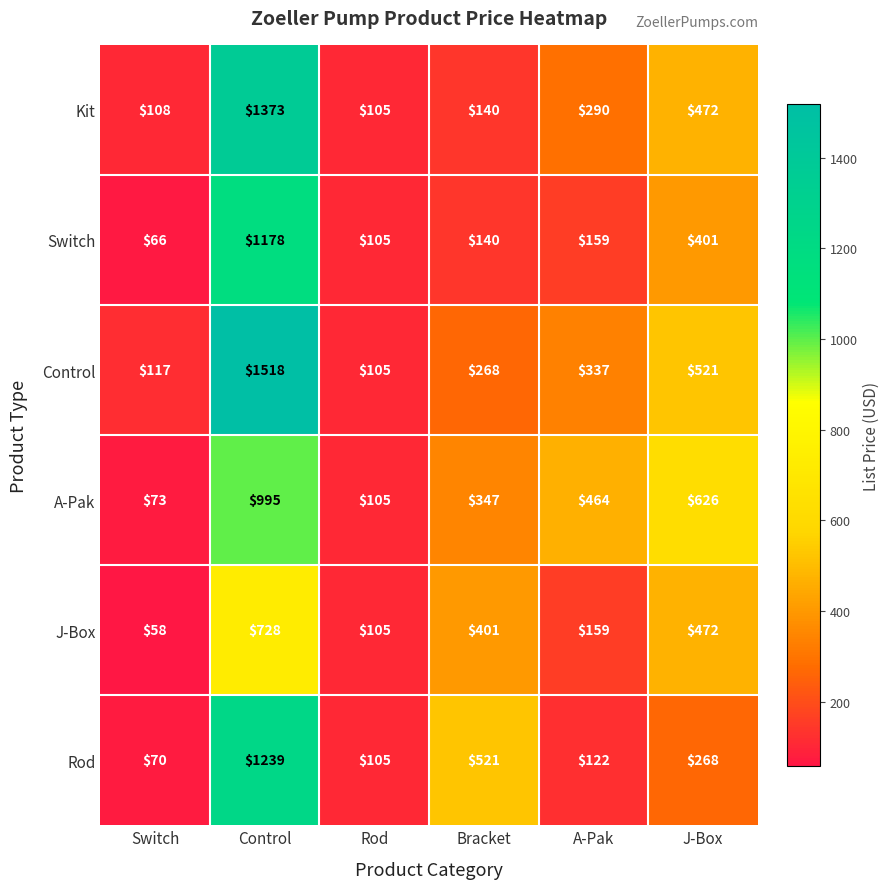

Between Bracket and A-Pak, which series saw the biggest shift?

Rod